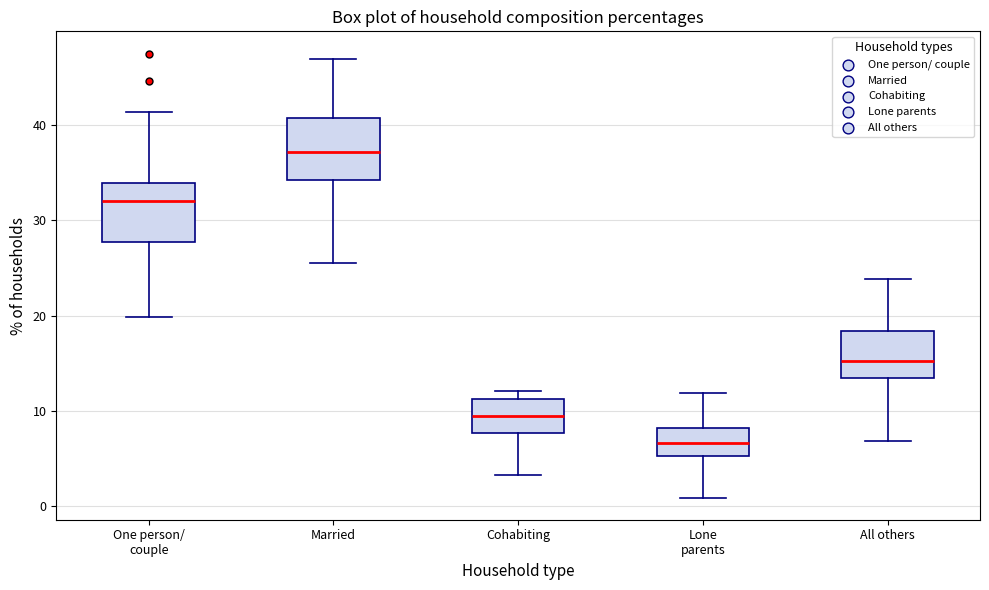

Reading left to right, transcribe this box plot: for each box, give where its median line is, the range the box spans, and where its two whiskers end, as read against the y-axis. The values are not printed on the chart, so give them approximately, as read against the axis.

One person/ couple: median 32, box 28 to 34, whiskers 20 to 41
Married: median 37, box 34 to 41, whiskers 25 to 47
Cohabiting: median 9, box 8 to 11, whiskers 3 to 12
Lone parents: median 7, box 5 to 8, whiskers 1 to 12
All others: median 15, box 13 to 18, whiskers 7 to 24